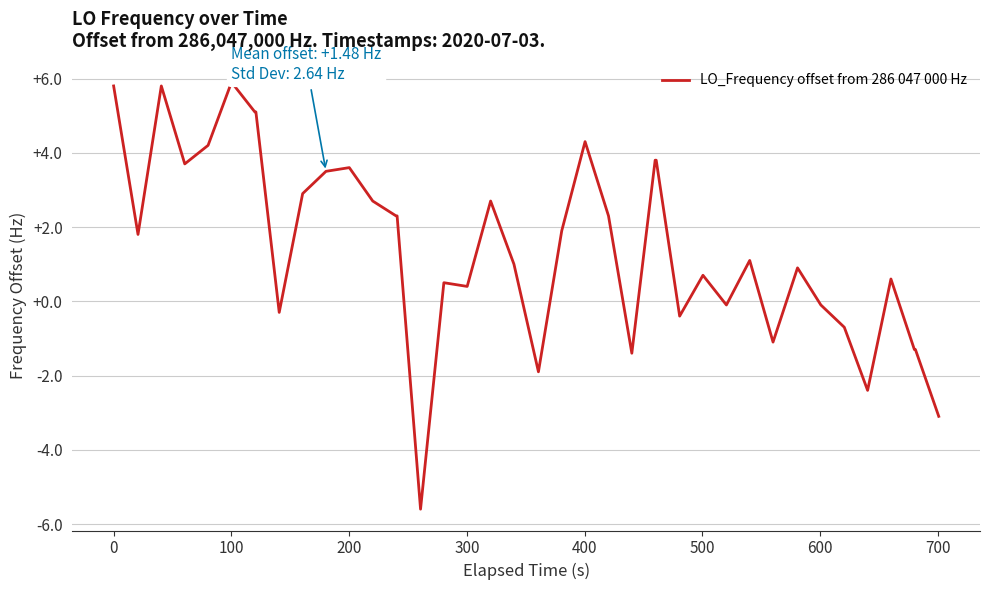

What is the difference between the maximum and minimum values?

11.5